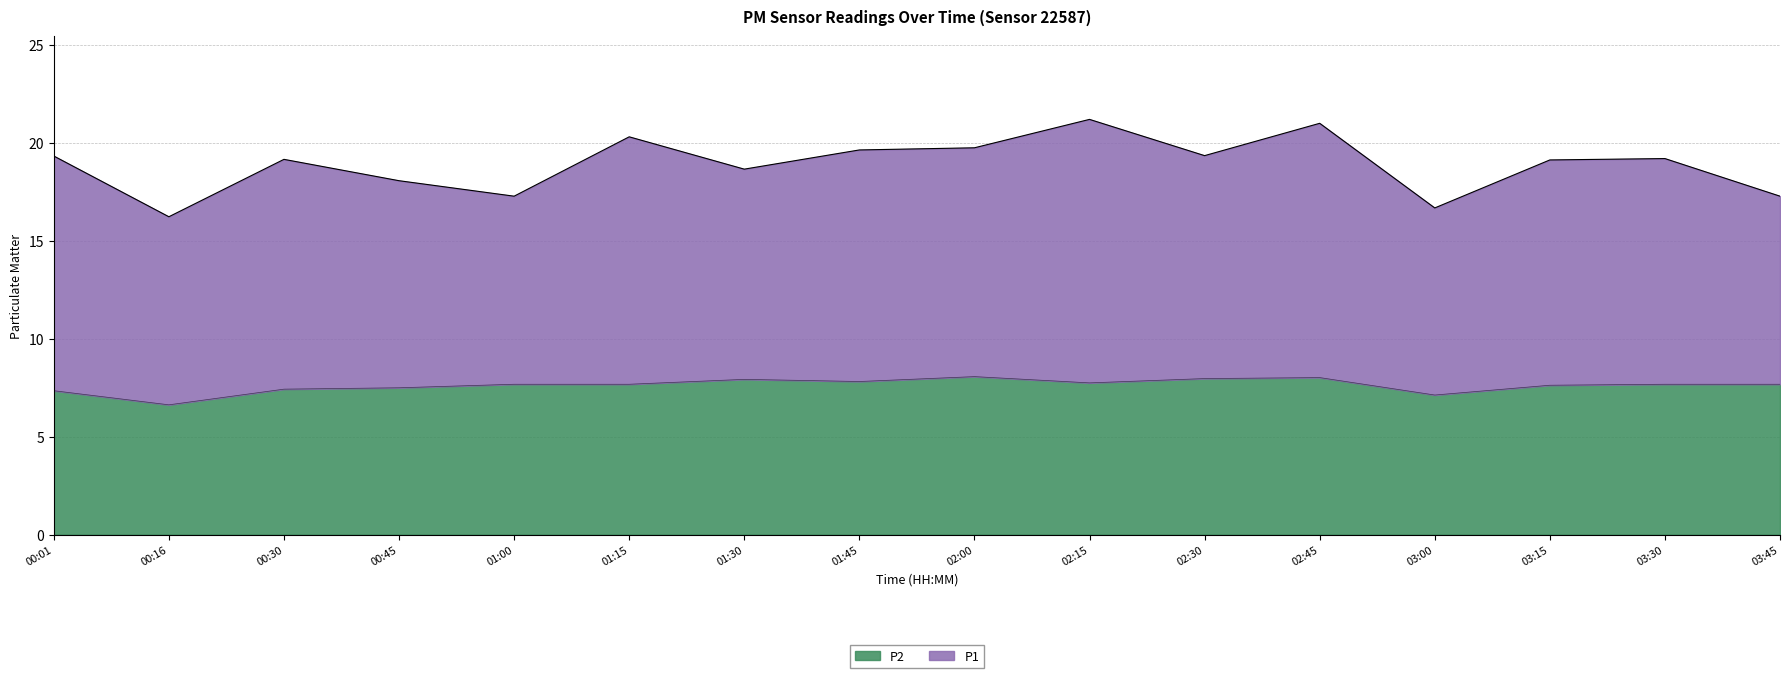

Is it true that the value at 00:45 is 7.5?

True